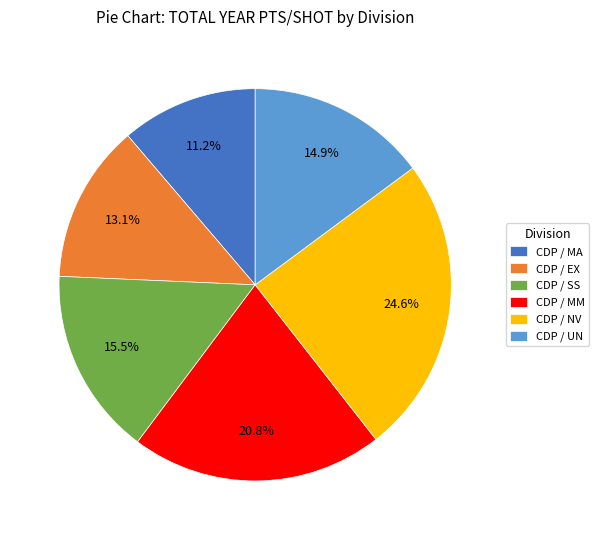

Does CDP / EX account for over 50% of the chart?

No